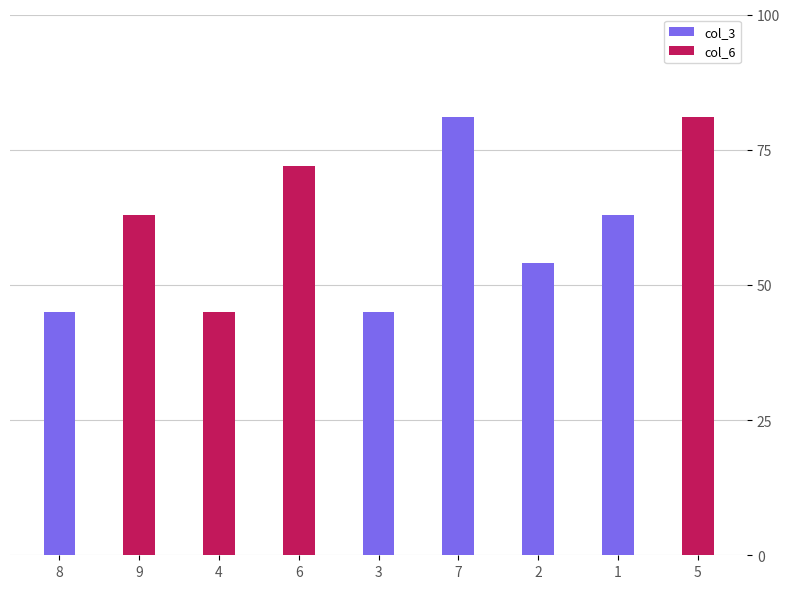

Rank the series by their maximum value, from highest to lowest.

col_3, col_6